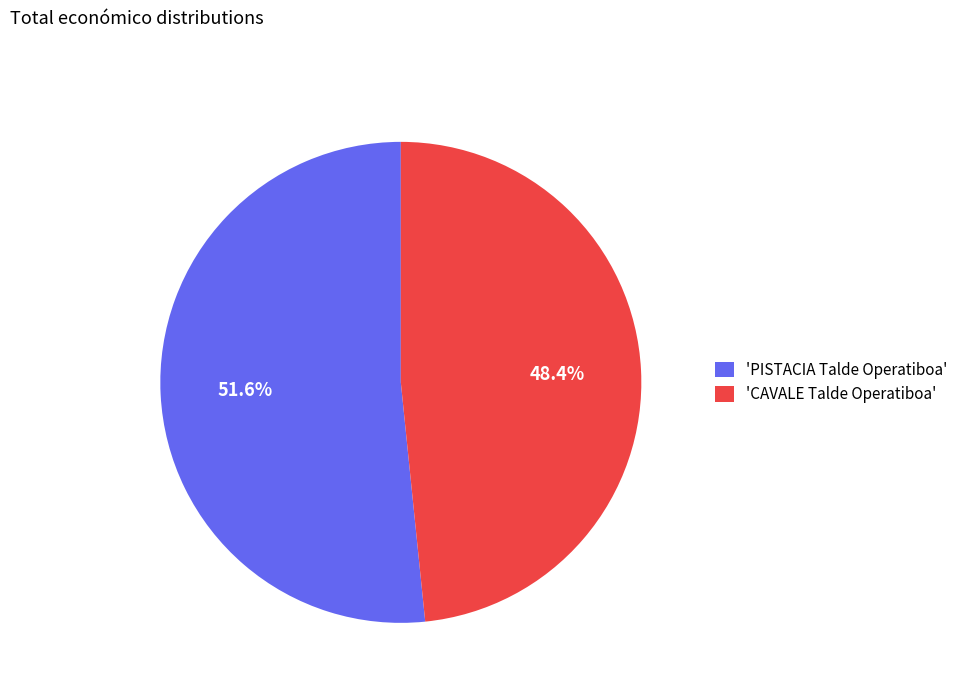

Do 'PISTACIA Talde Operatiboa' and 'CAVALE Talde Operatiboa' together represent more than half of the pie?

Yes